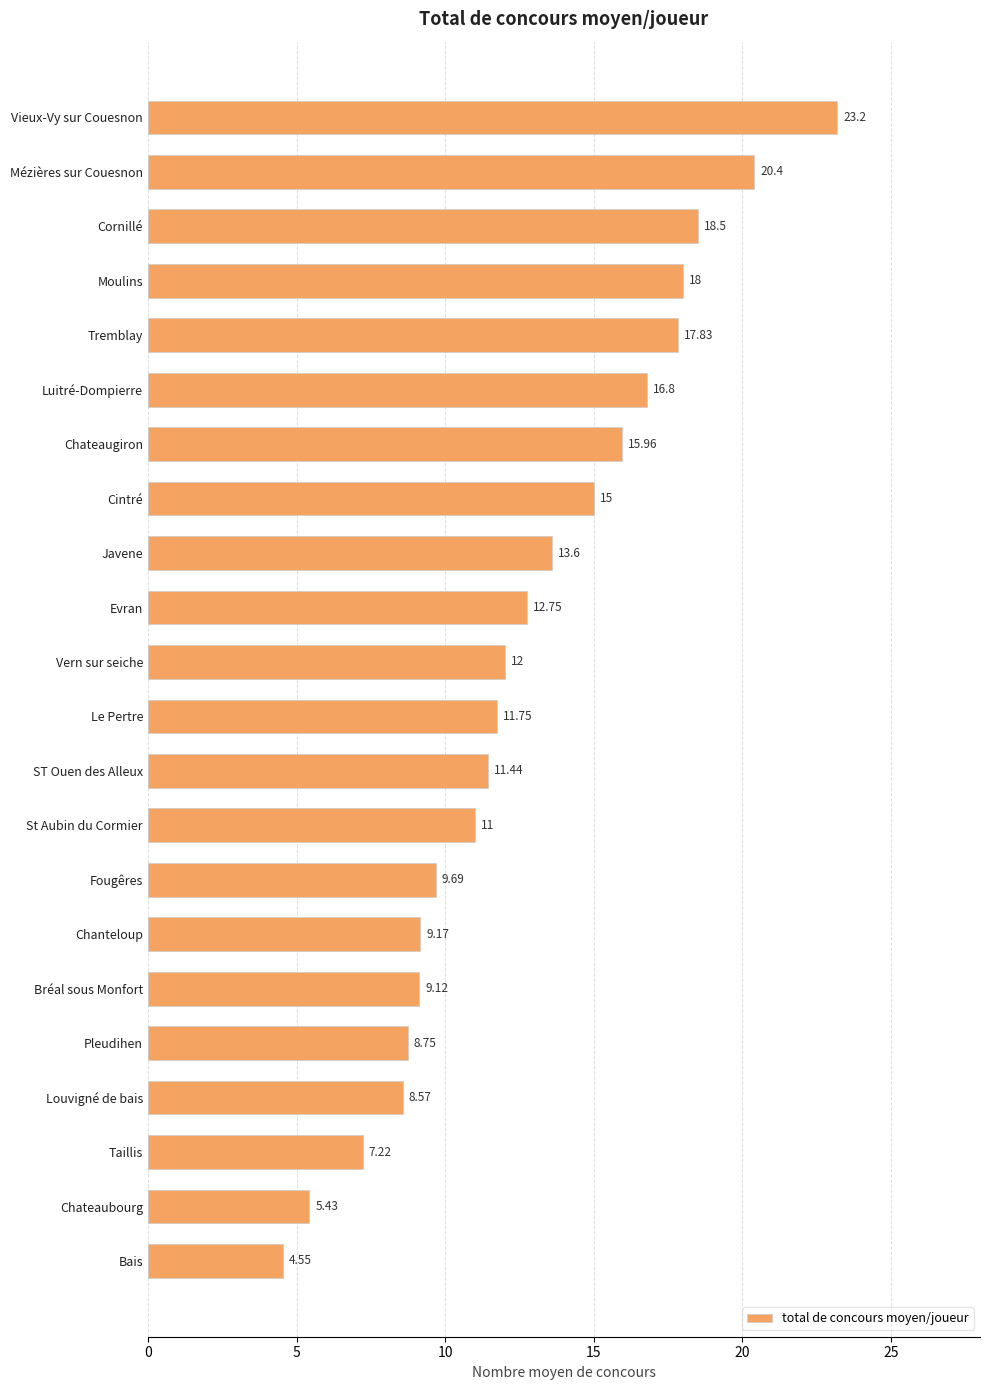

Count the number of categories in the chart.

22